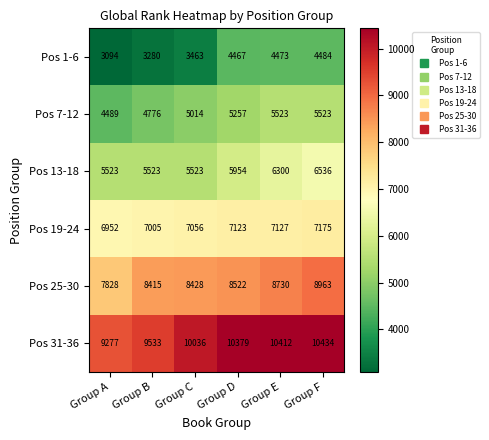

At which label does Pos 25-30 reach its minimum?

Group A